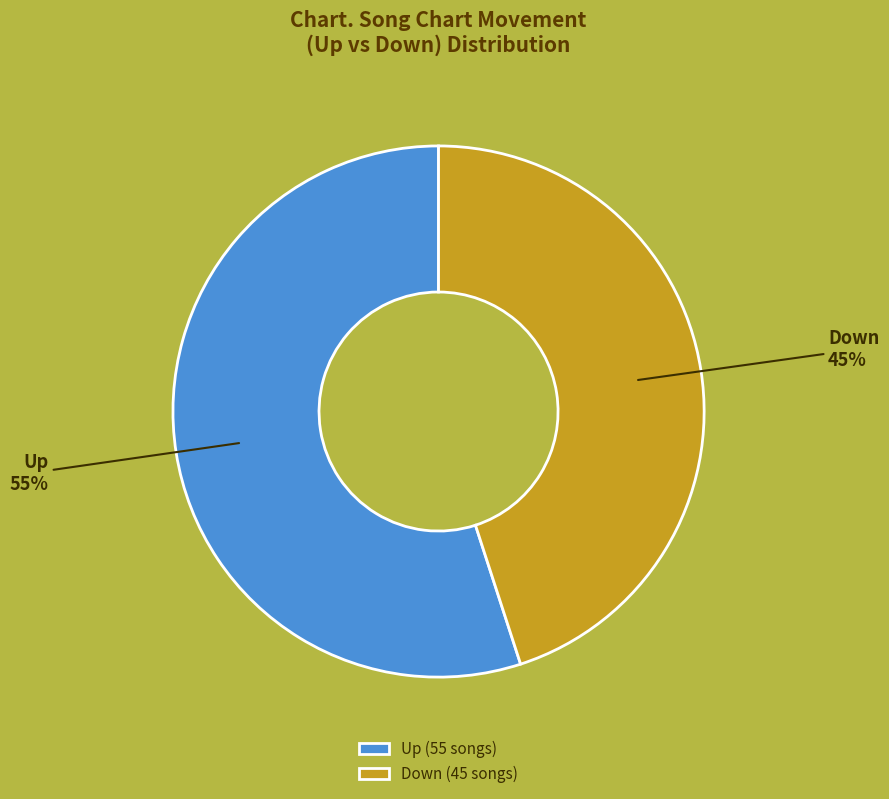

Do Up and Down together represent more than half of the pie?

Yes